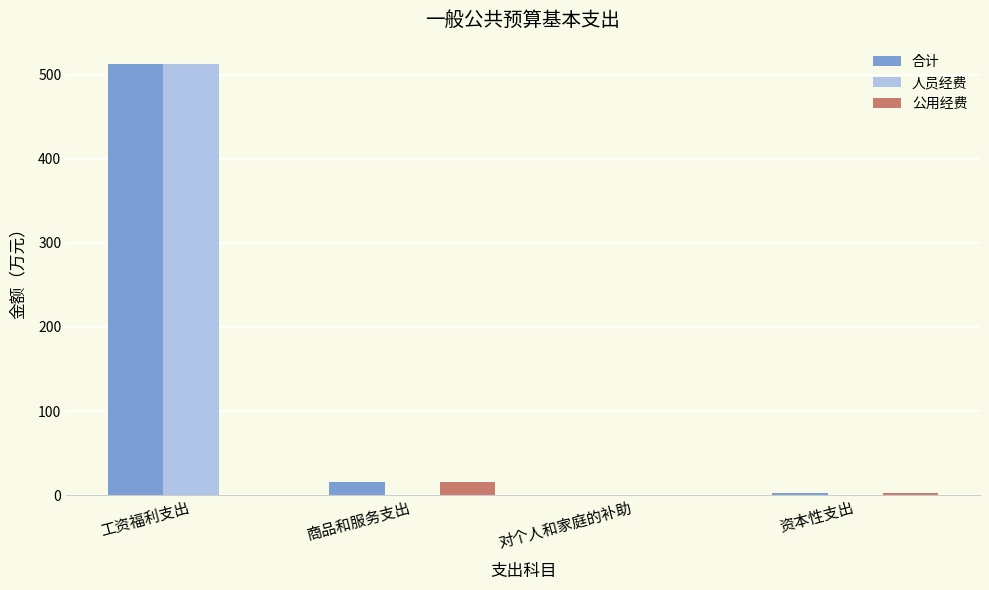

What is the total value across all series at 对个人和家庭的补助?

0.5